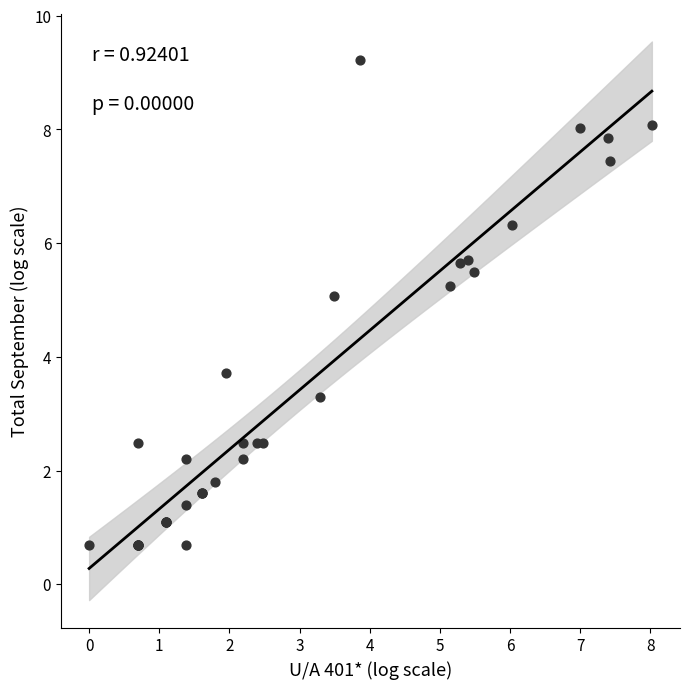

What Y value in the scatter plot is closest to 4?

3.7